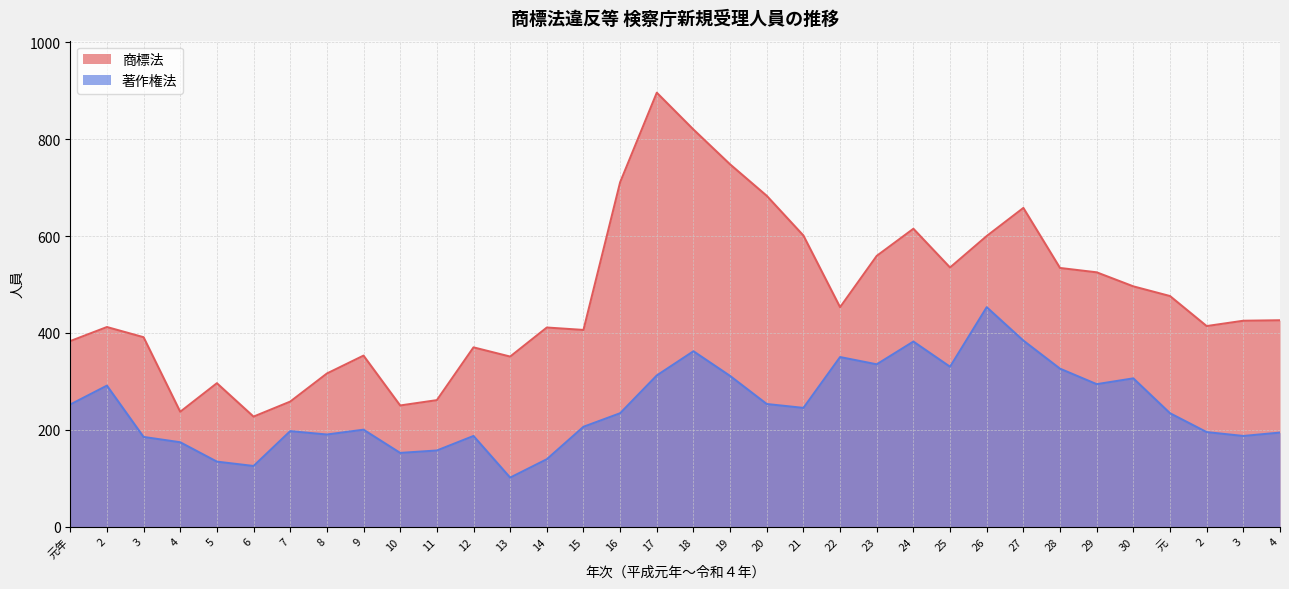

What is the sum of the 著作権法 values at 23 and 22?

685